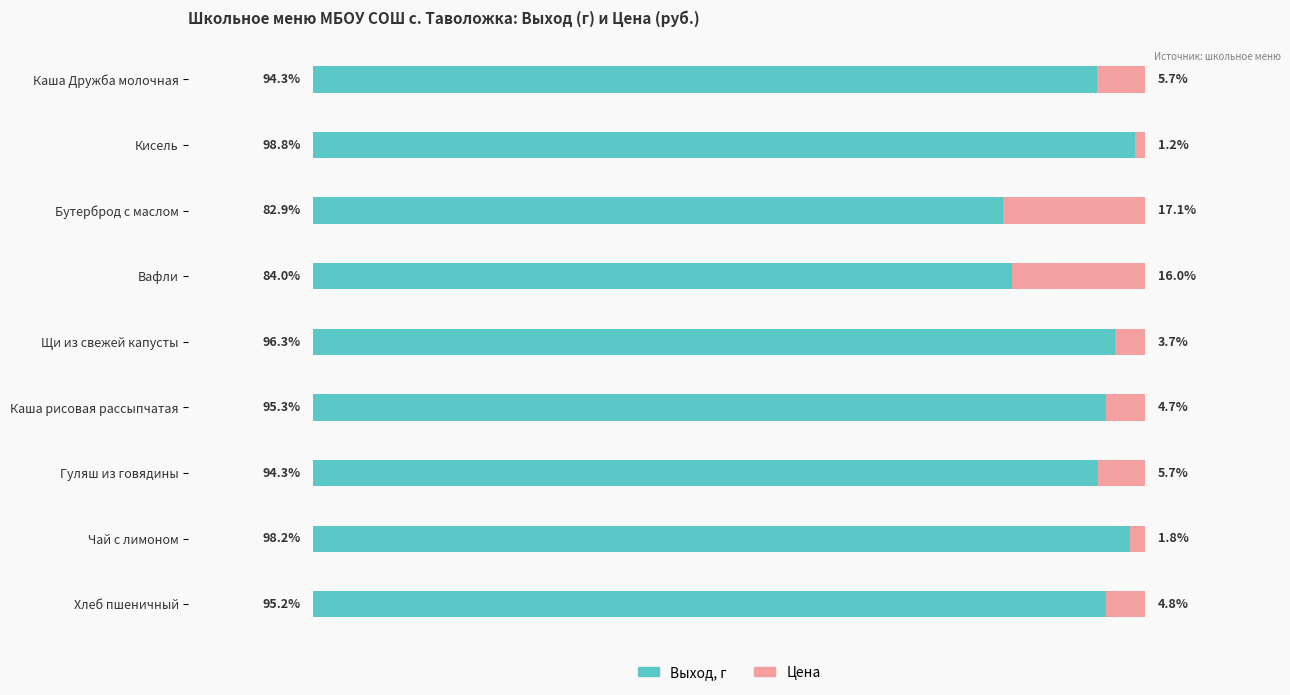

Which category has the highest value in the Выход, г series?

Кисель